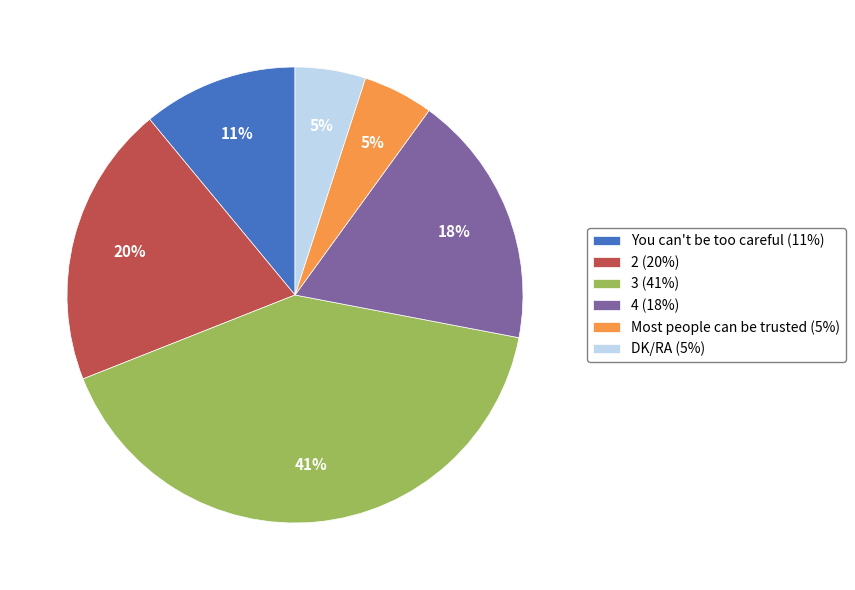

Between 4 (18%) and 3 (41%), which is larger?

3 (41%)